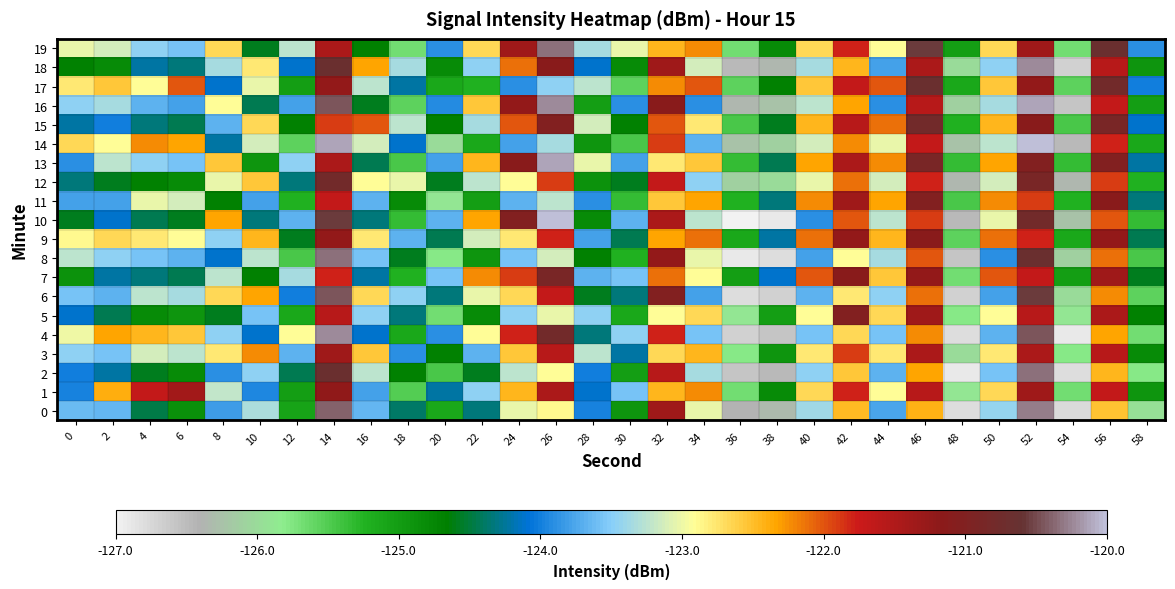

How many series are shown in this chart?

20